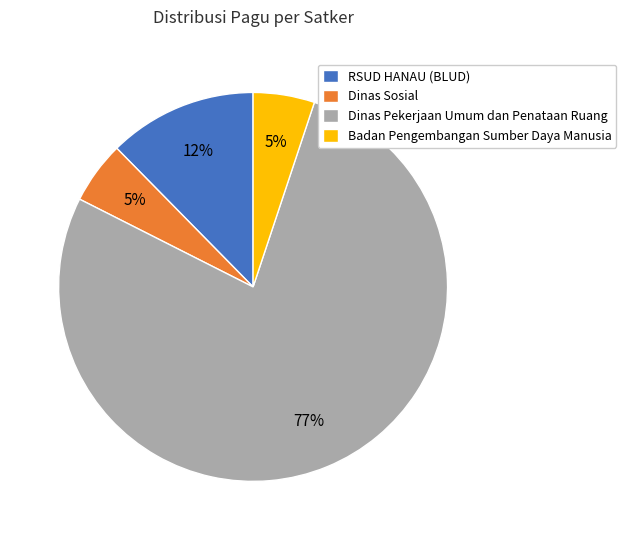

Is the sum of Badan Pengembangan Sumber Daya Manusia and Dinas Sosial greater than half?

No